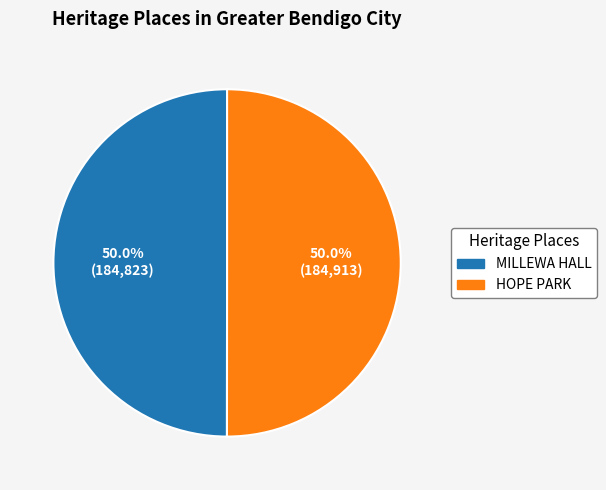

To the nearest percent, what percentage of the pie is HOPE PARK?

50%